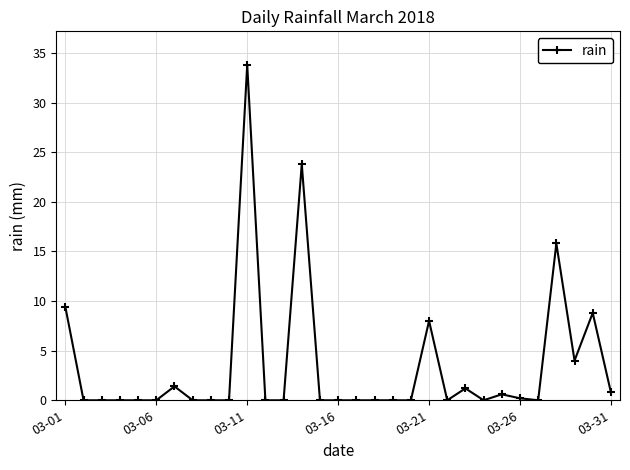

What is the maximum value shown in the chart?

33.8